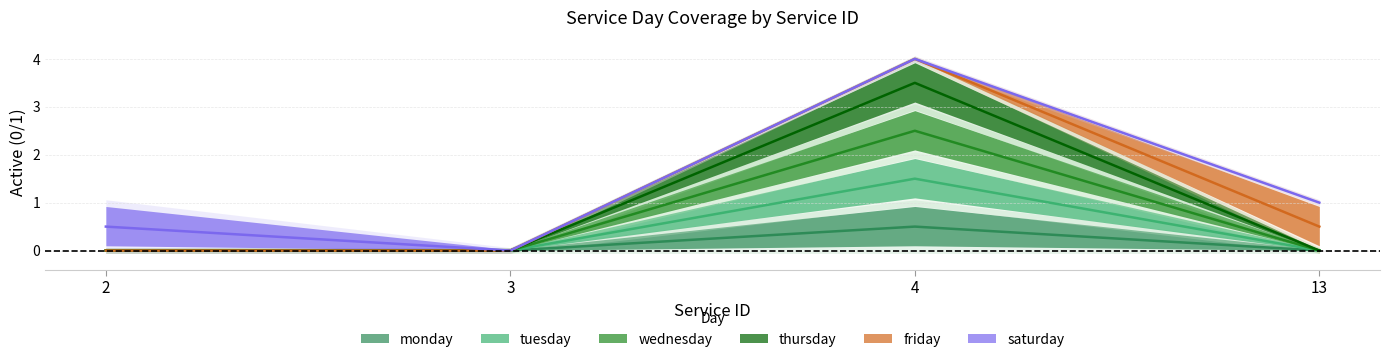

Is it true that thursday equals 0.0 at 2?

True